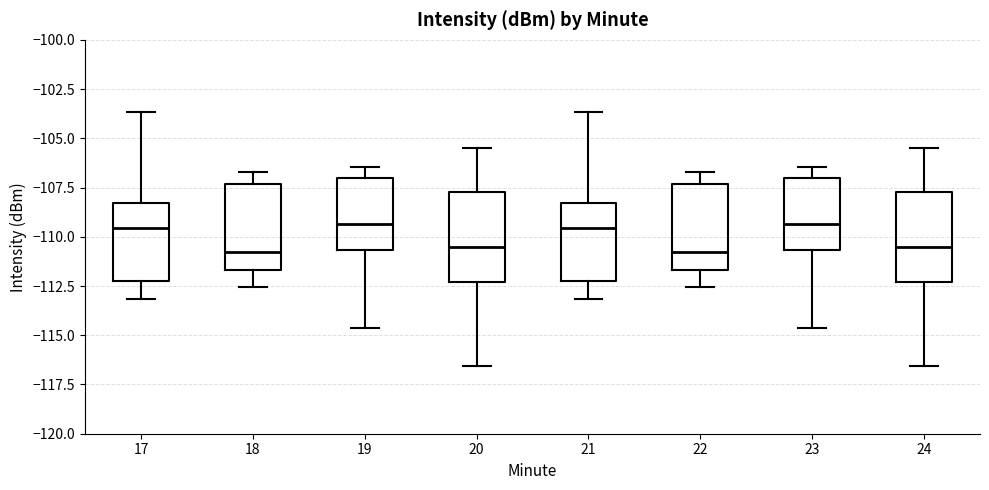

Reading left to right, transcribe this box plot: for each box, give where its median line is, the range the box spans, and where its two whiskers end, as read against the y-axis. The values are not printed on the chart, so give them approximately, as read against the axis.

17: median -109.5, box -112.0 to -108.5, whiskers -113.0 to -103.5
18: median -111.0, box -111.5 to -107.5, whiskers -112.5 to -106.5
19: median -109.5, box -110.5 to -107.0, whiskers -114.5 to -106.5
20: median -110.5, box -112.5 to -107.5, whiskers -116.5 to -105.5
21: median -109.5, box -112.0 to -108.5, whiskers -113.0 to -103.5
22: median -111.0, box -111.5 to -107.5, whiskers -112.5 to -106.5
23: median -109.5, box -110.5 to -107.0, whiskers -114.5 to -106.5
24: median -110.5, box -112.5 to -107.5, whiskers -116.5 to -105.5